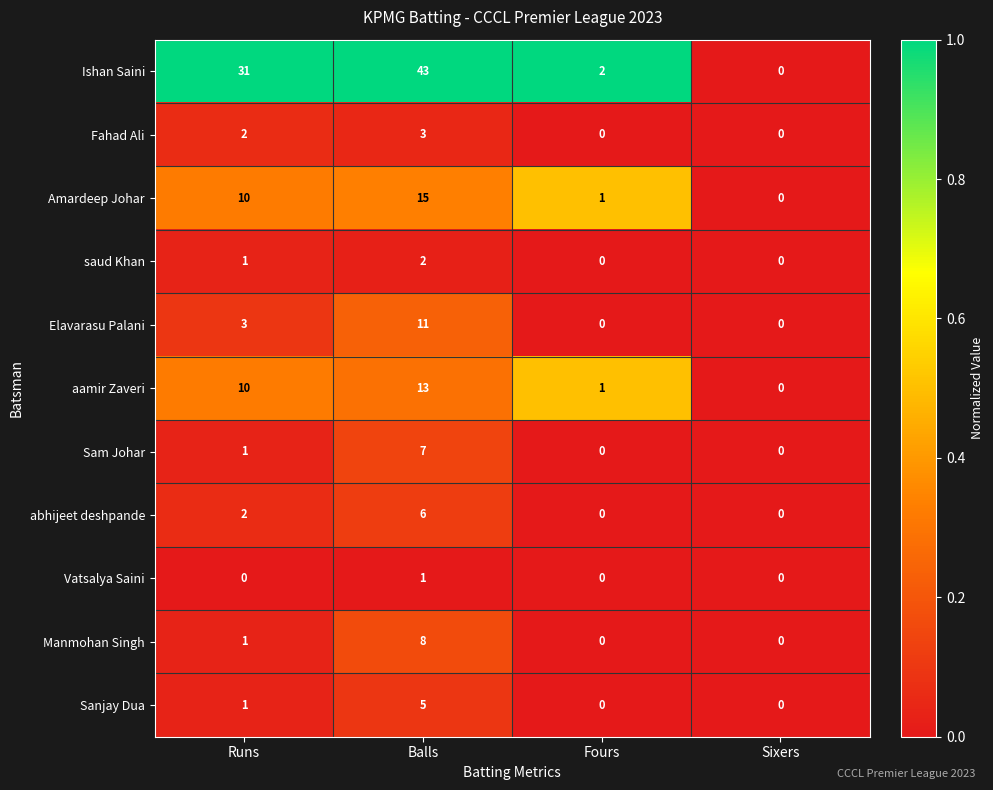

How many data points in Ishan Saini are less than 31?

2